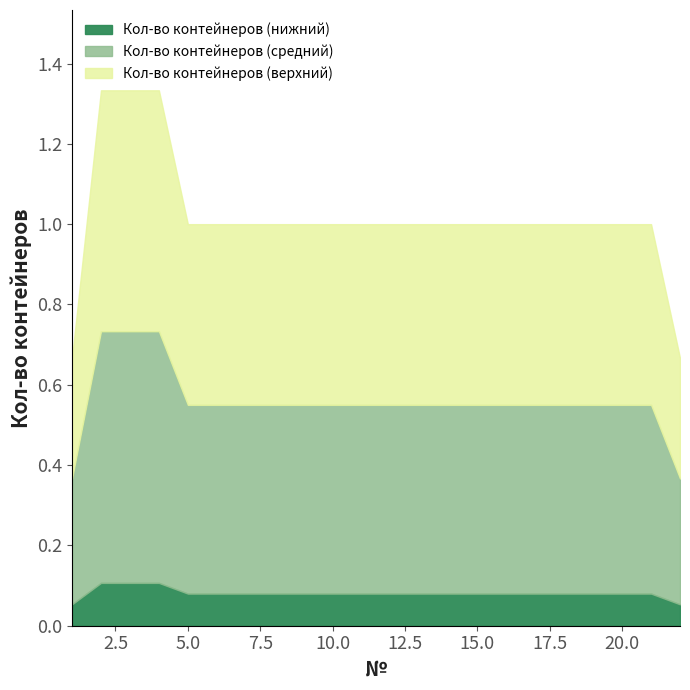

What is the total value across all series at 5.0?

1.0